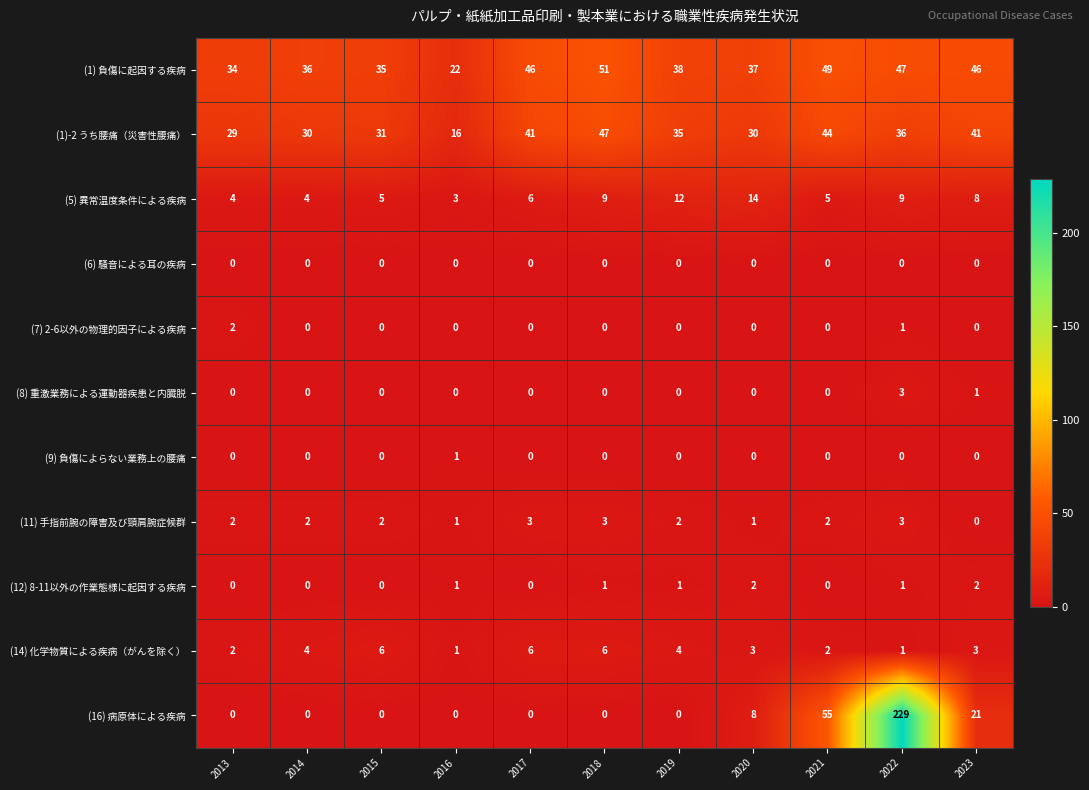

What is the average value of the (1)-2 うち腰痛（災害性腰痛） series?

35